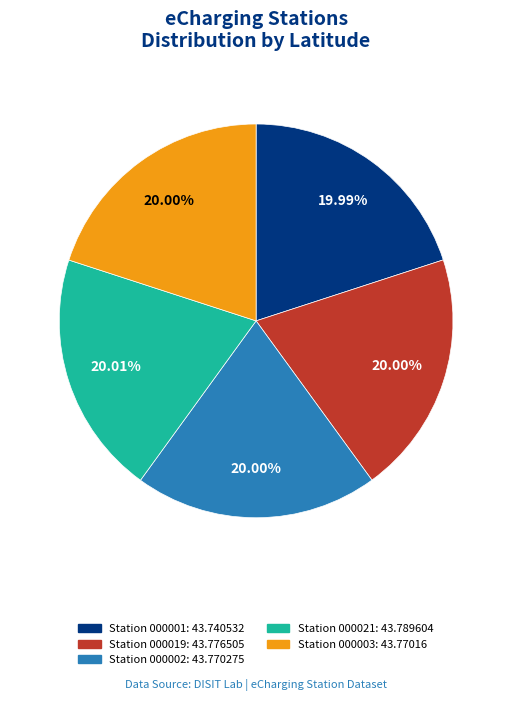

Is there a majority slice in this chart?

No